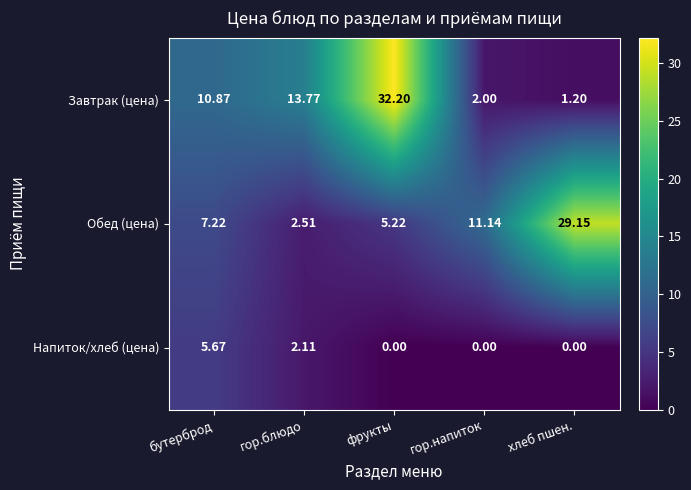

Which series has the largest range (max minus min)?

Завтрак (цена)